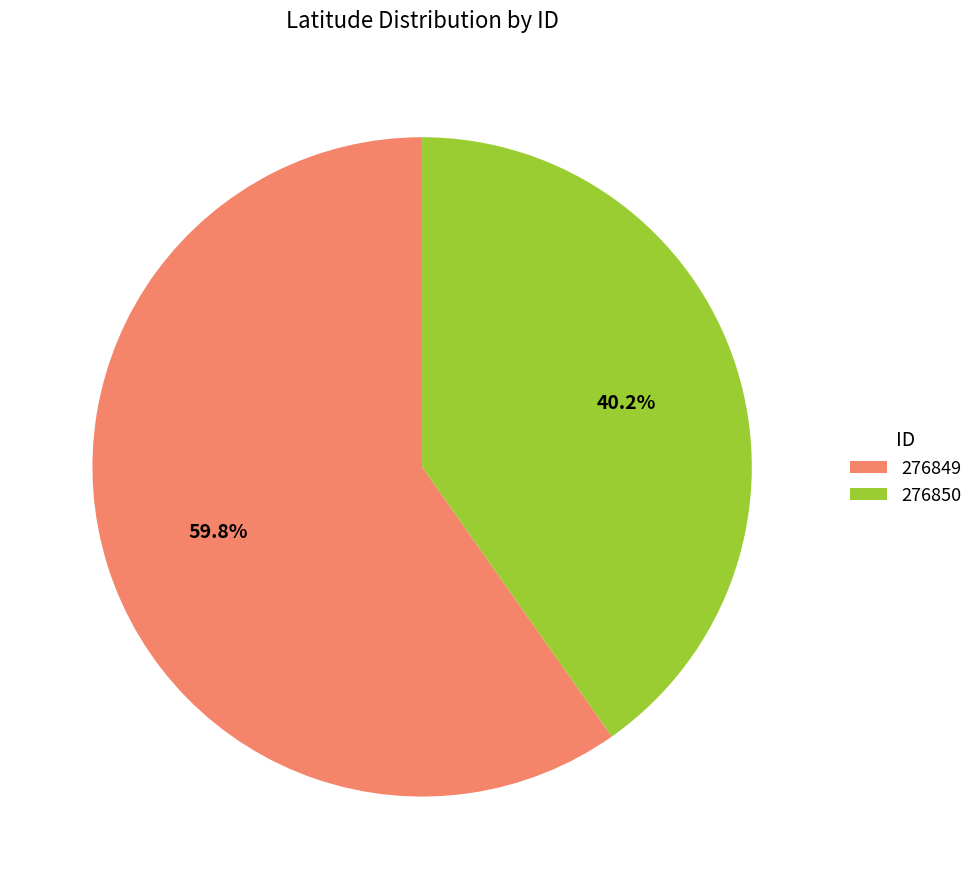

To the nearest percent, what is the combined percentage of 276850 and 276849?

100%